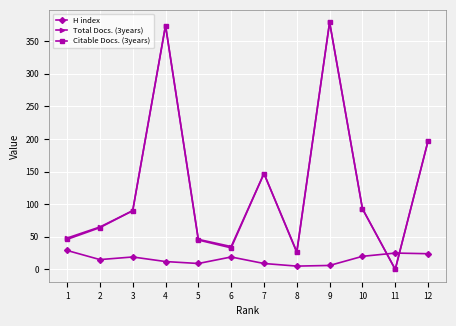

True or false: Citable Docs. (3years) has a value of 248 at 11.

False